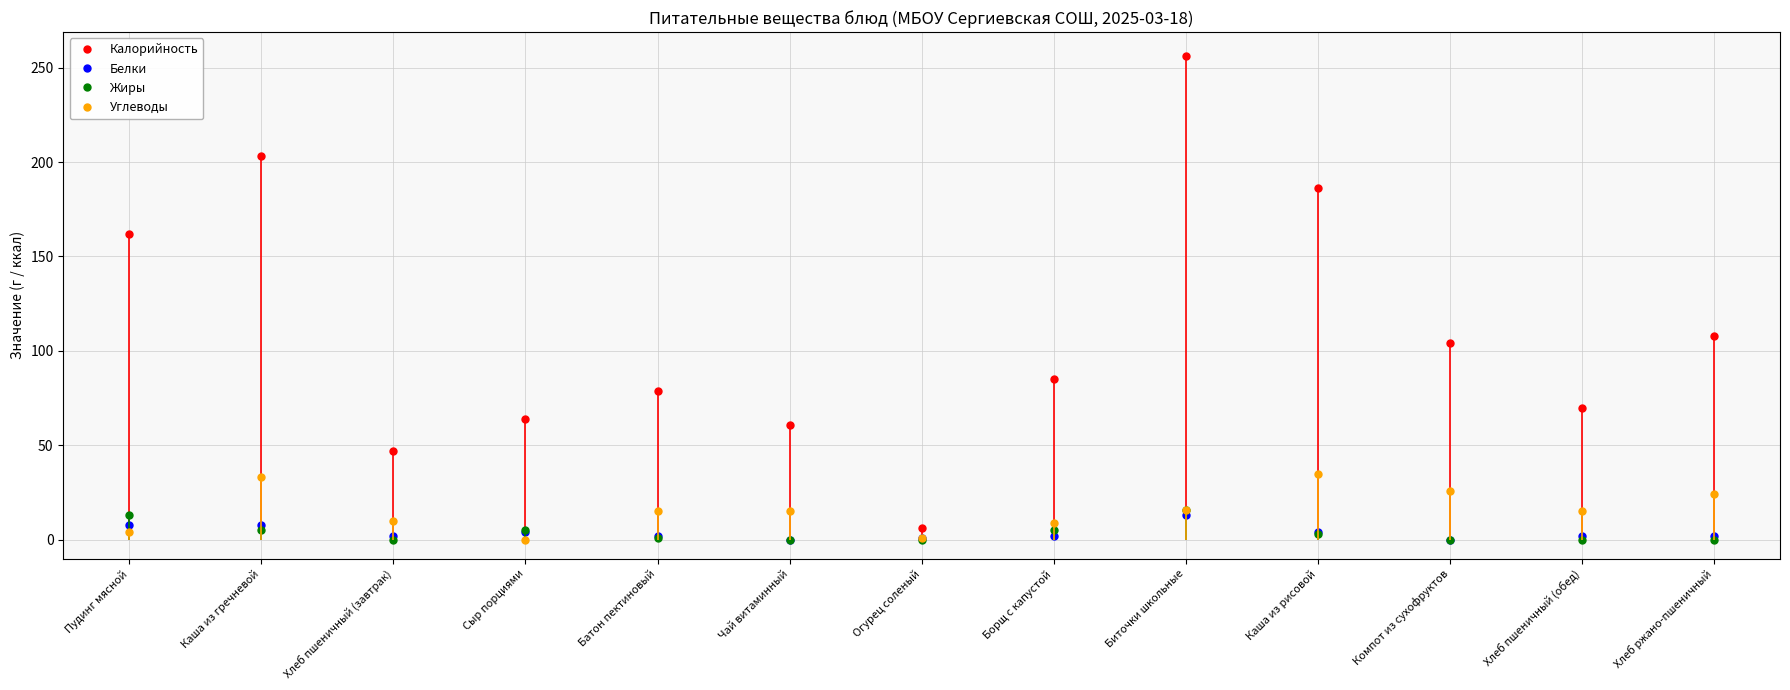

True or false: Жиры and Калорийность cross at least once.

False